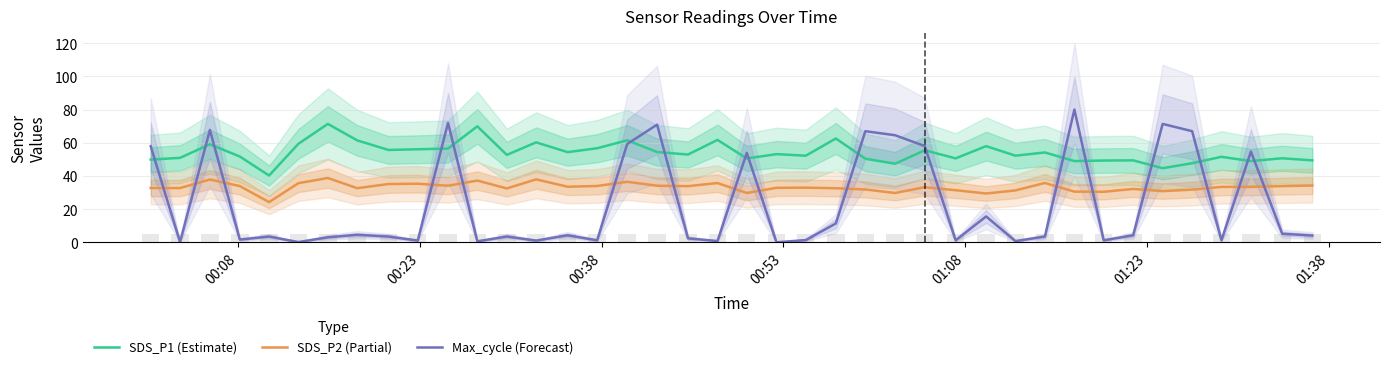

How many groups of bars are there?

40